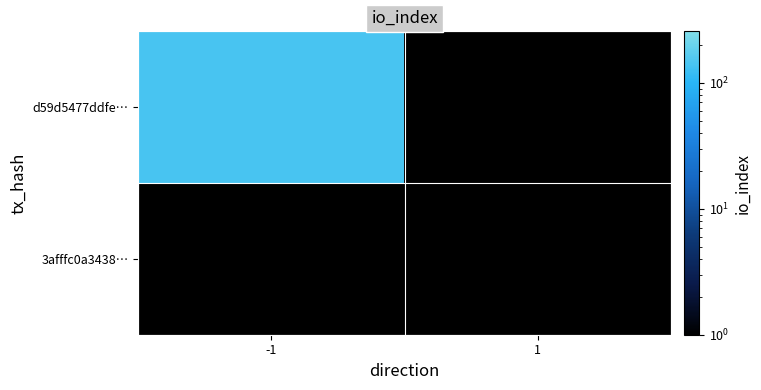

Rank the series by their average value, from highest to lowest.

d59d5477ddfe…, 3afffc0a3438…